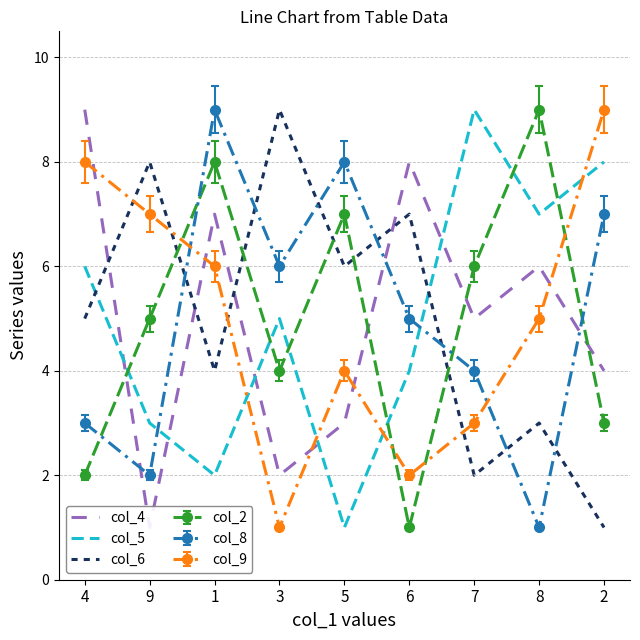

True or false: col_6 has a value of 3 at 8.

True